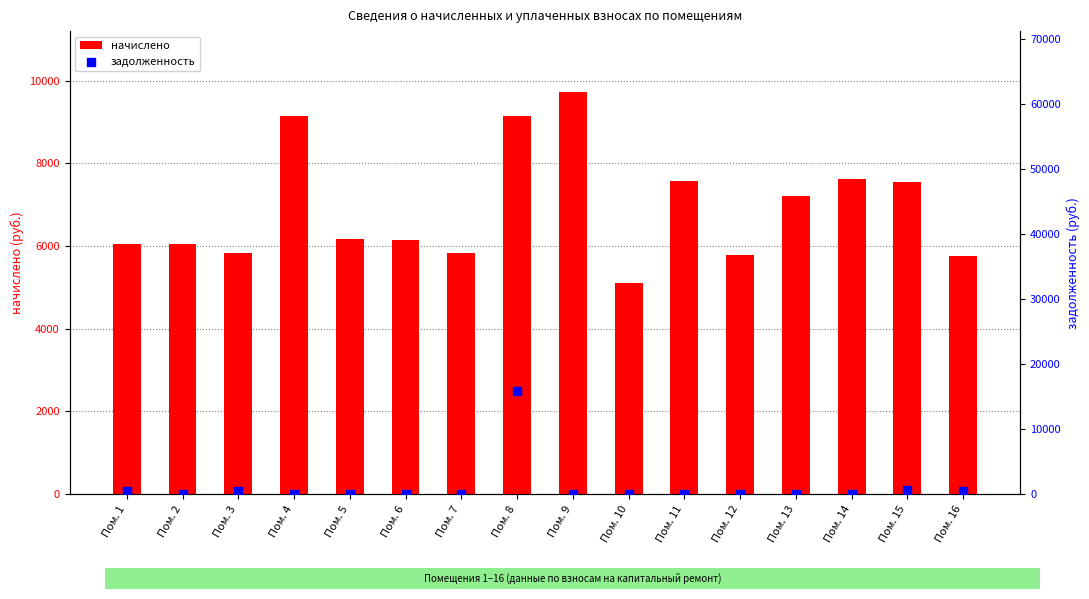

What are all the series names shown in the legend?

начислено, задолженность